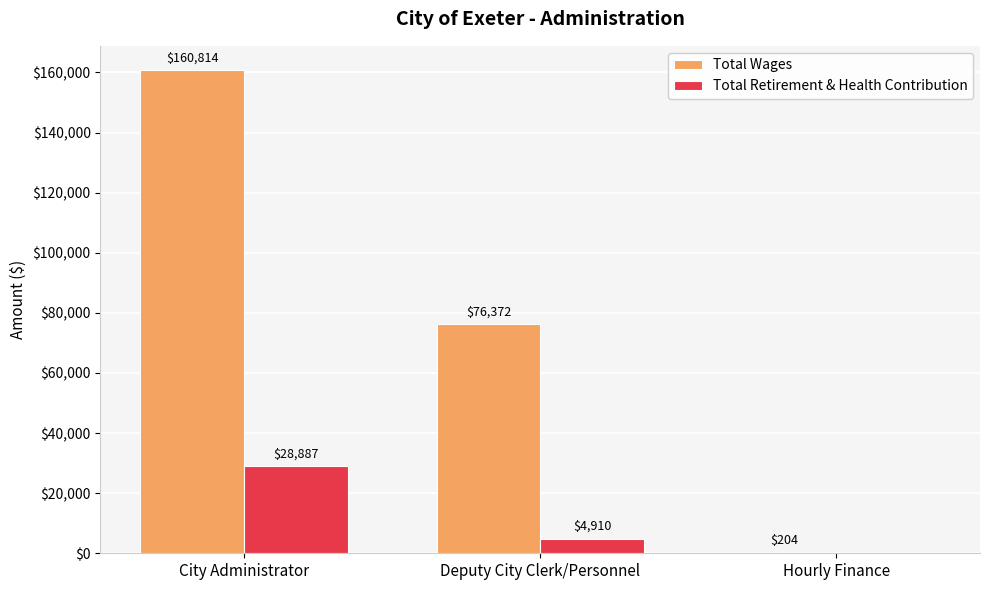

Where does the Total Wages series first go above 76372?

City Administrator